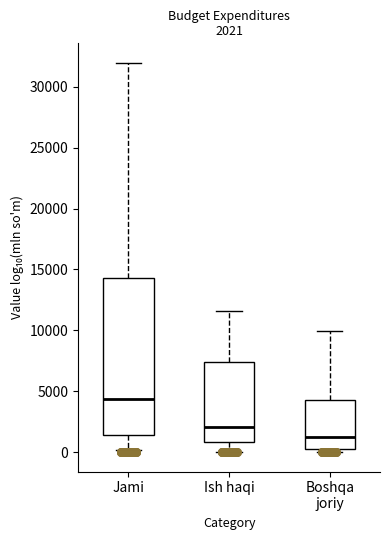

Which box's median line is the lowest?

Boshqa joriy